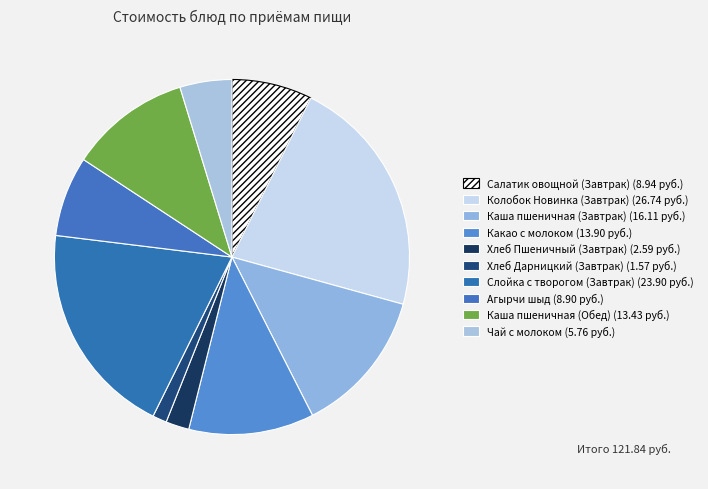

To the nearest percent, what is the difference between the Агырчи шыд and Каша пшеничная (Завтрак) slice percentages?

6%